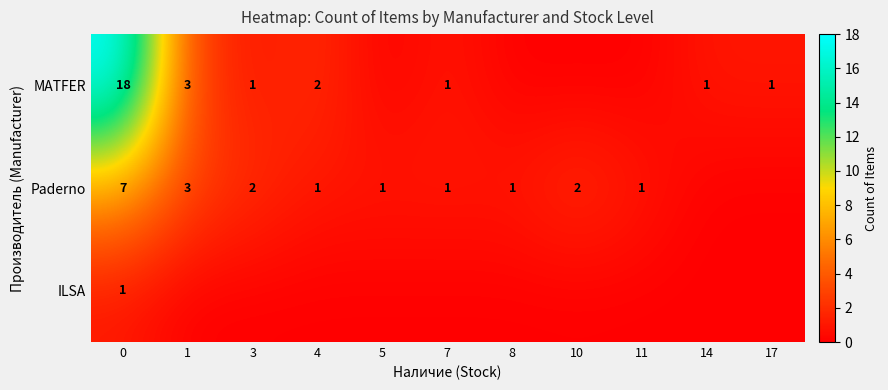

Rank the series at 0 from highest to lowest value.

MATFER, Paderno, ILSA